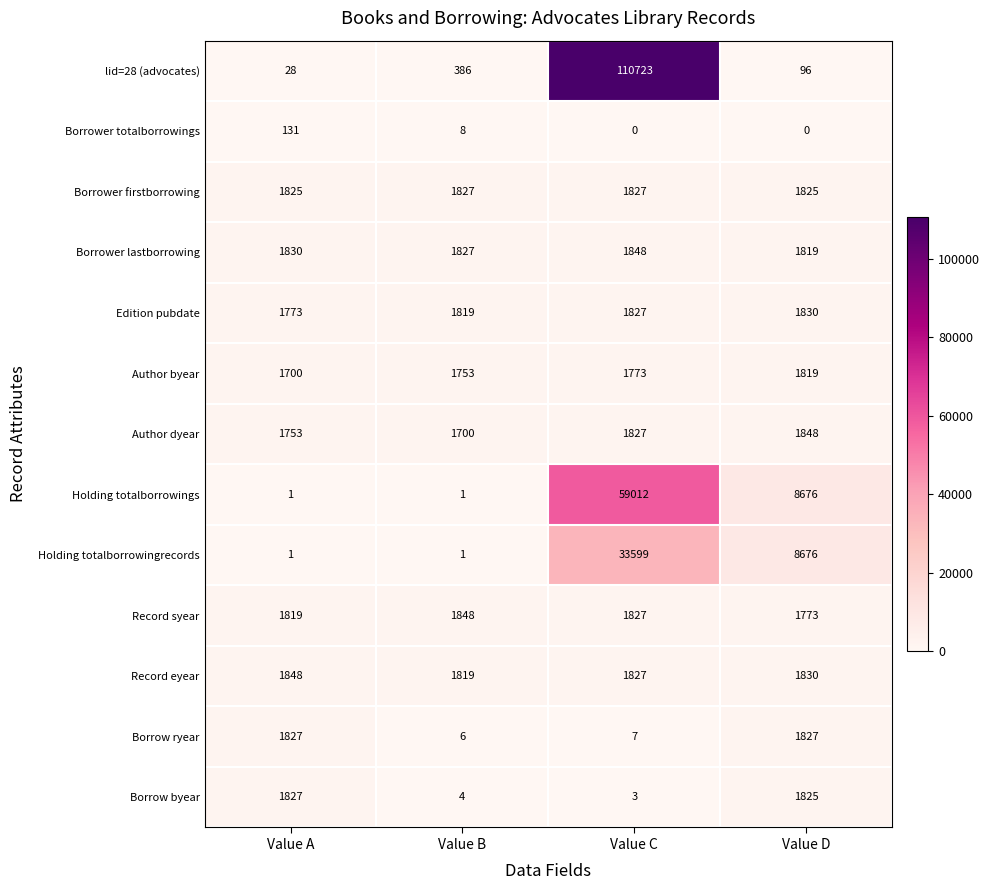

Between Value A and Value B, which series saw the biggest shift?

Borrow byear